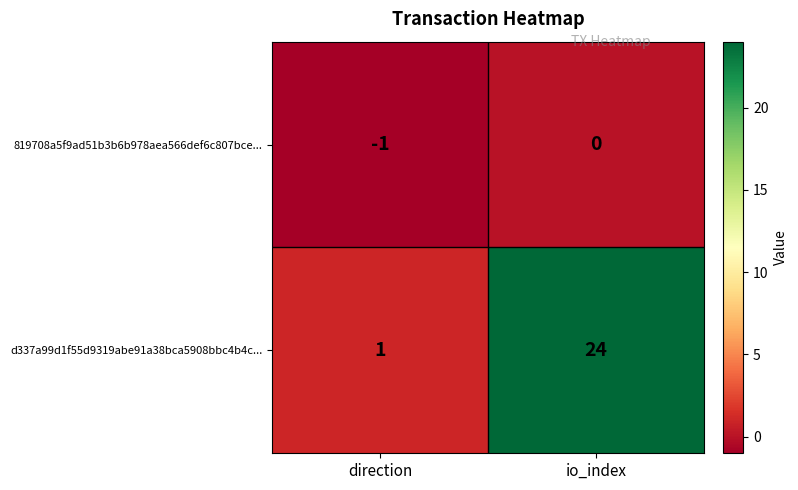

Reading left to right, what are all the values shown in this chart?

819708a5f9ad51b3b6b978aea566def6c807bce...: direction=-1	io_index=0
d337a99d1f55d9319abe91a38bca5908bbc4b4c...: direction=1	io_index=24